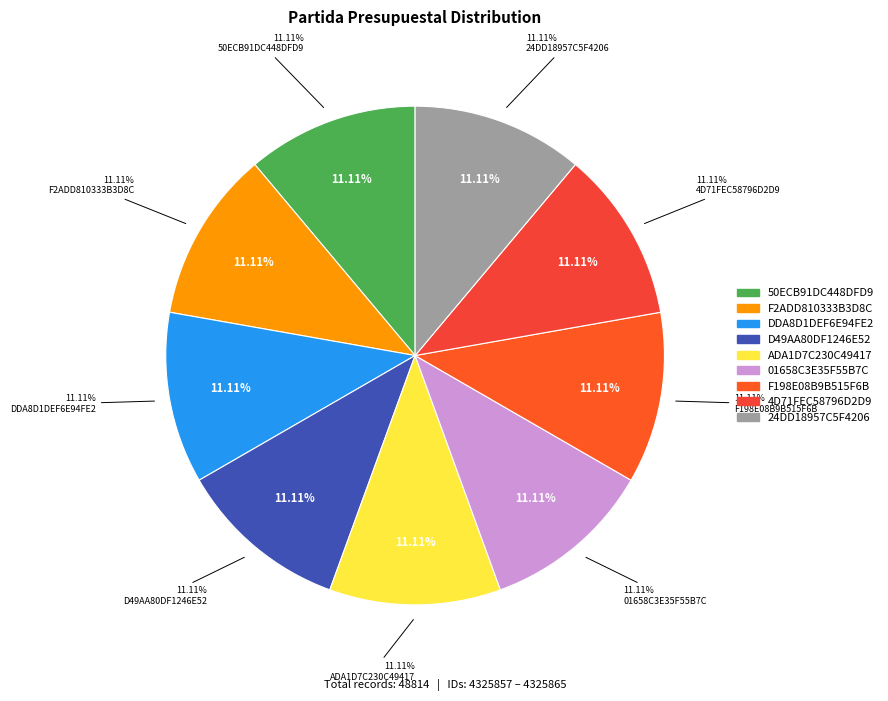

Rank the categories by value from highest to lowest.

24DD18957C5F4206, 4D71FEC58796D2D9, F198E08B9B515F6B, 01658C3E35F55B7C, ADA1D7C230C49417, D49AA80DF1246E52, DDA8D1DEF6E94FE2, F2ADD810333B3D8C, 50ECB91DC448DFD9